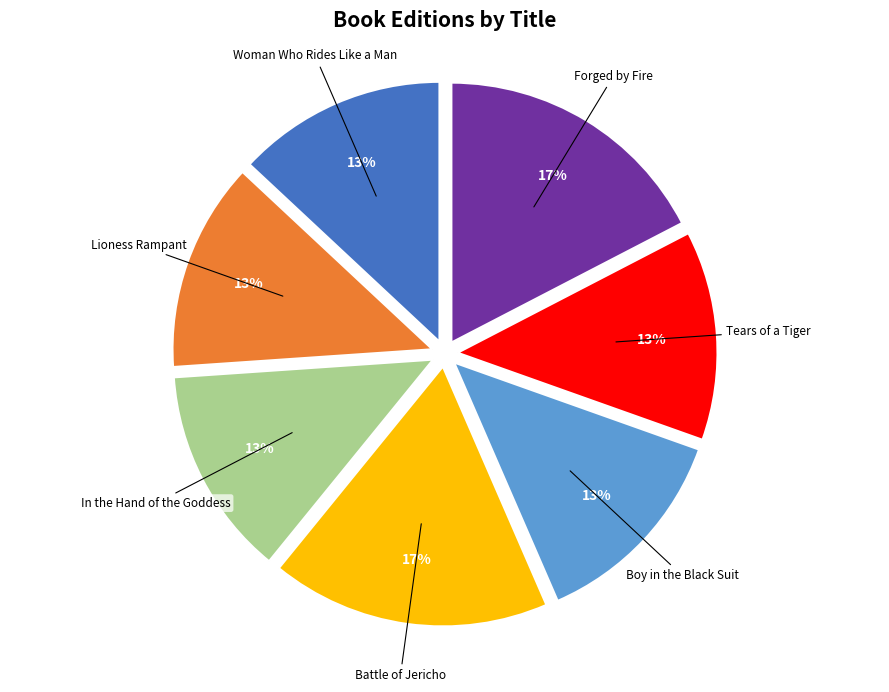

Is there any slice that represents more than half of the pie?

No